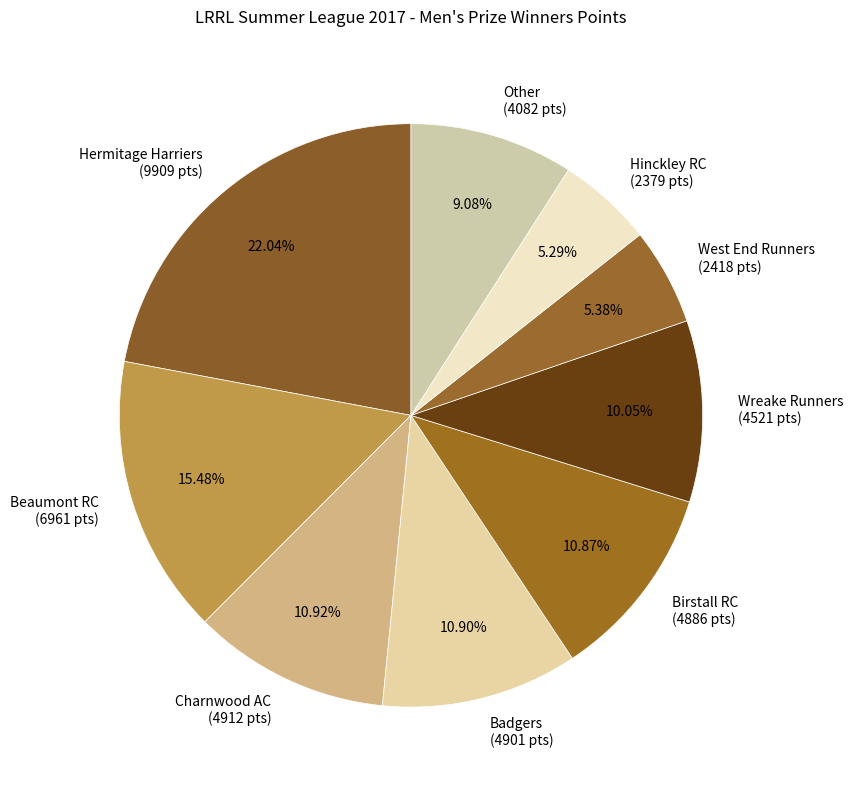

Is there any slice that represents more than half of the pie?

No